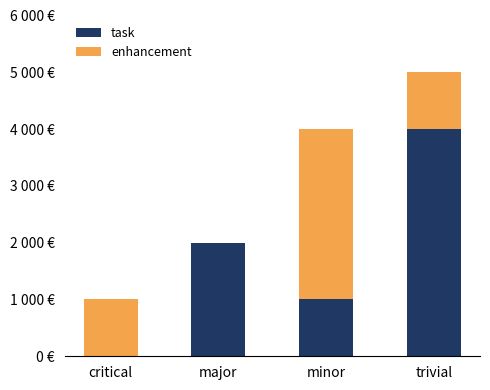

What is the total value across all series at minor?

4000